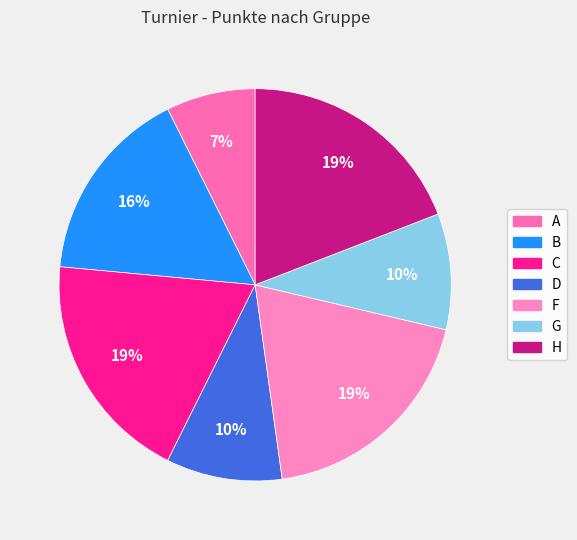

To the nearest percent, what is the difference between the largest and smallest slice percentages?

12%